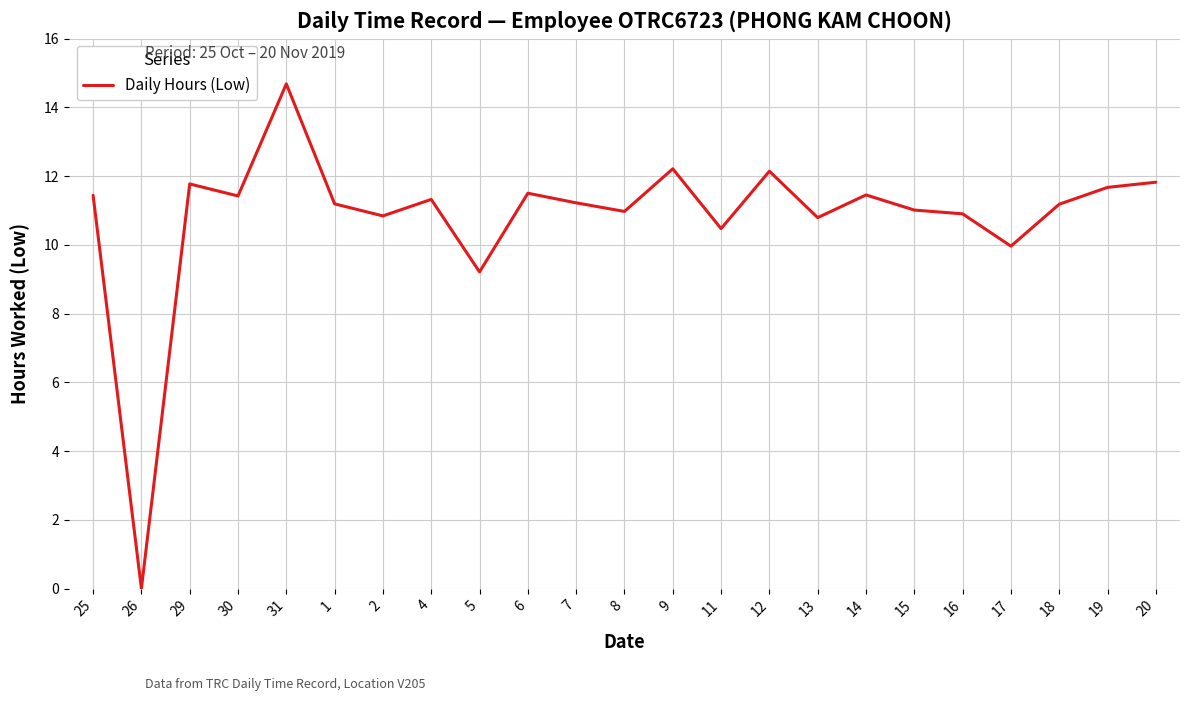

What is the ratio of the value at 1 to the value at 13?

1.0